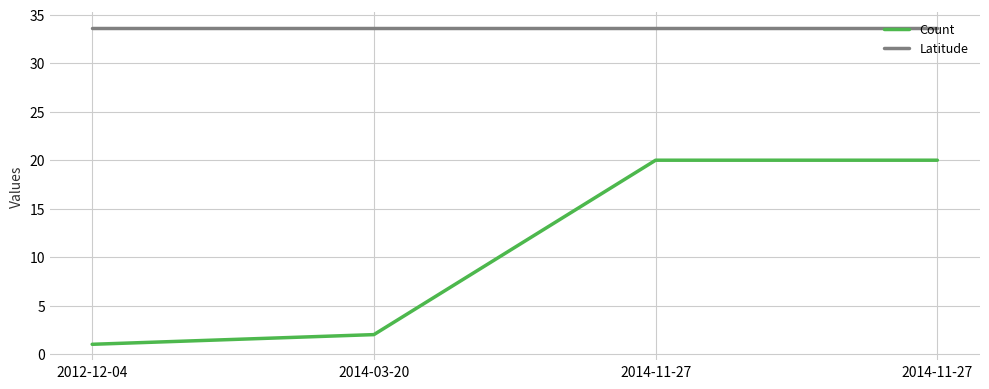

Does the chart have visible grid lines?

Yes